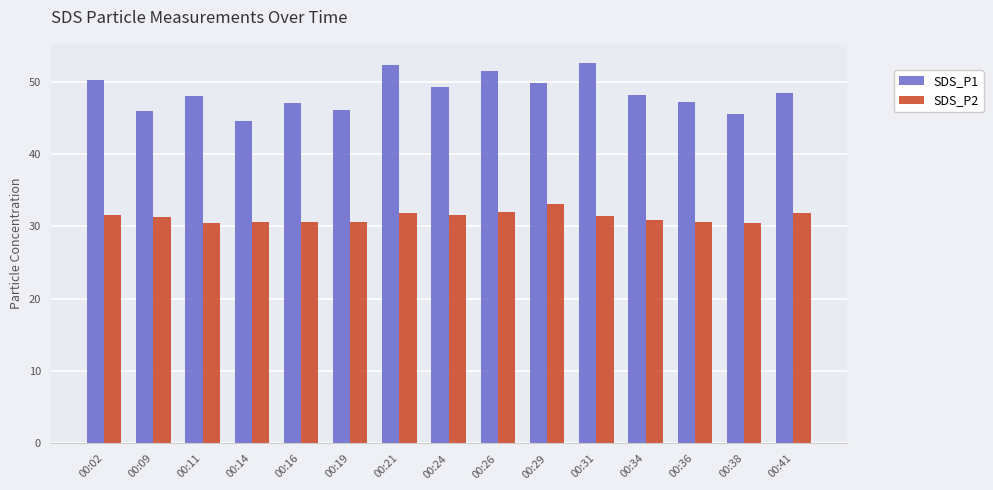

At 00:26, list the series in order from smallest to largest.

SDS_P2, SDS_P1